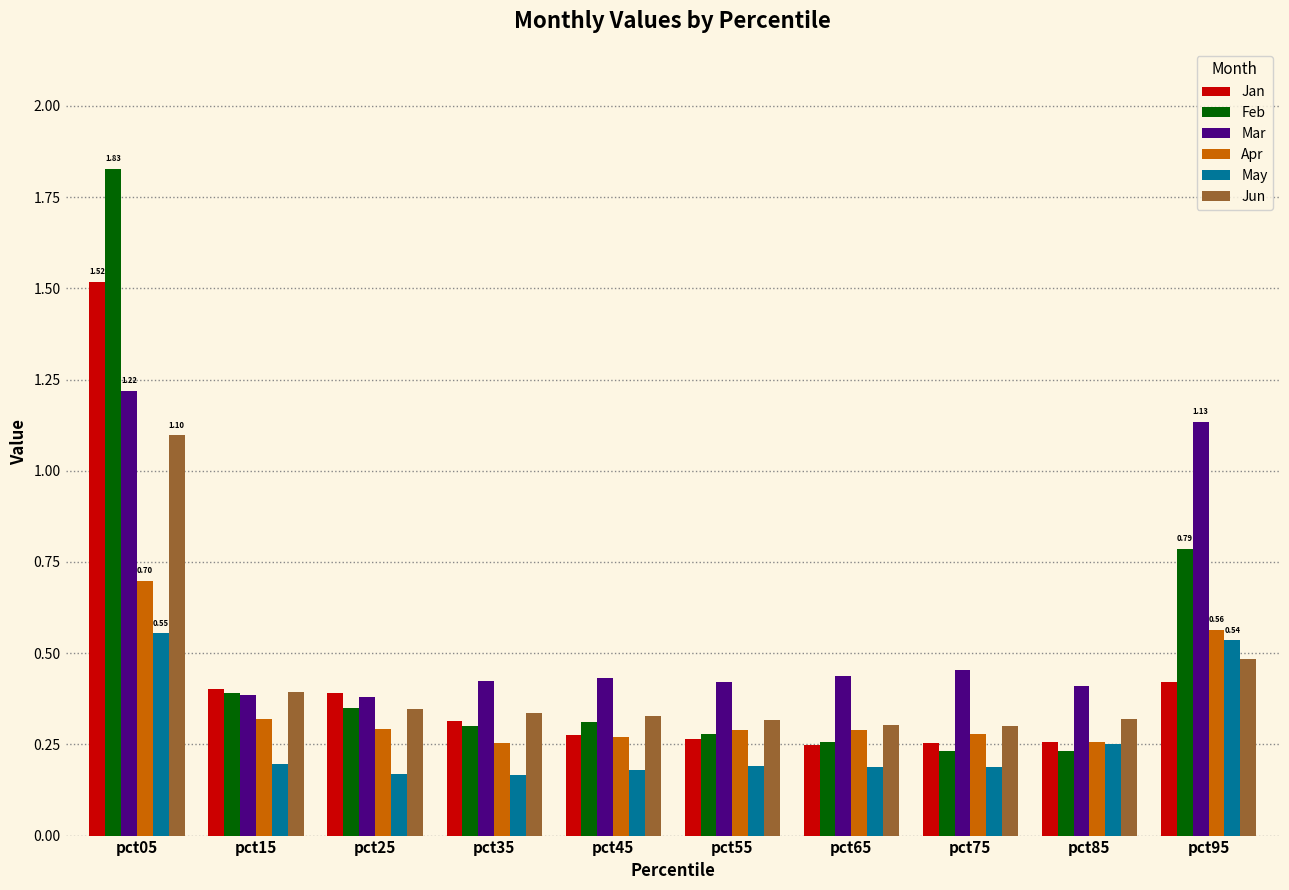

What is the sum of all May values?

2.6